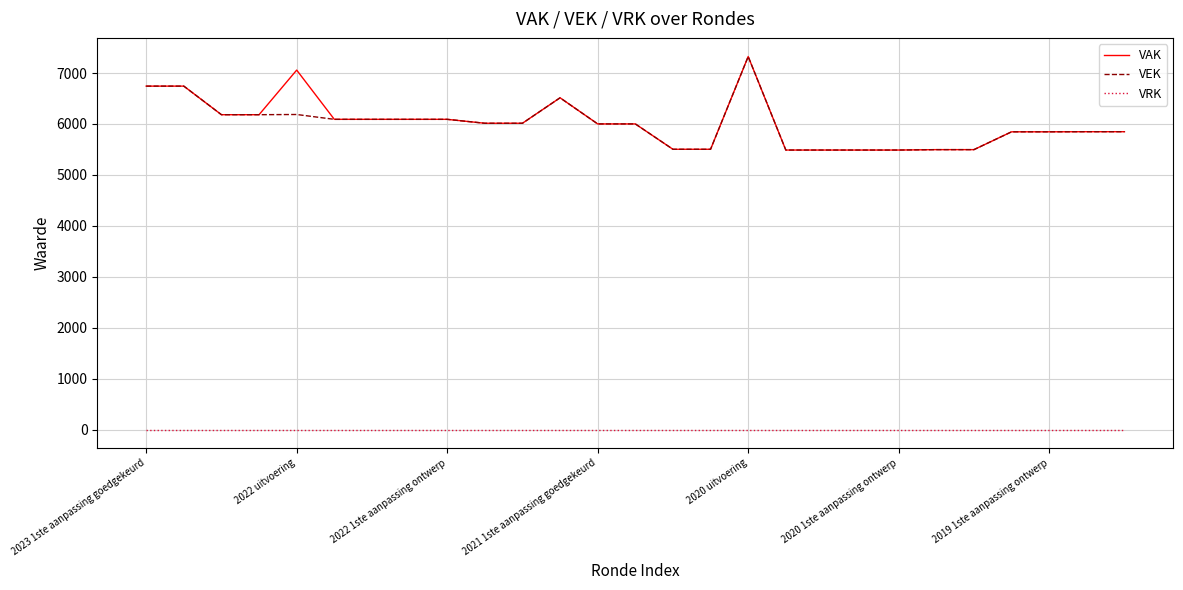

True or false: VRK and VEK cross at least once.

False